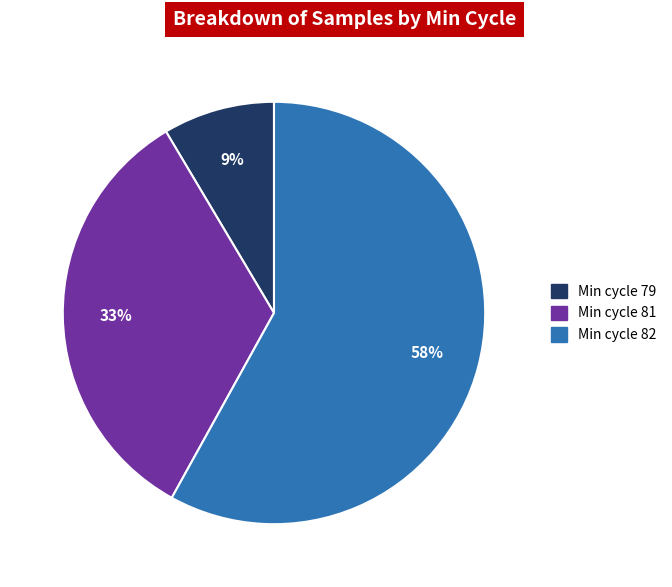

To the nearest percent, what is the difference between the largest and smallest slice percentages?

49%